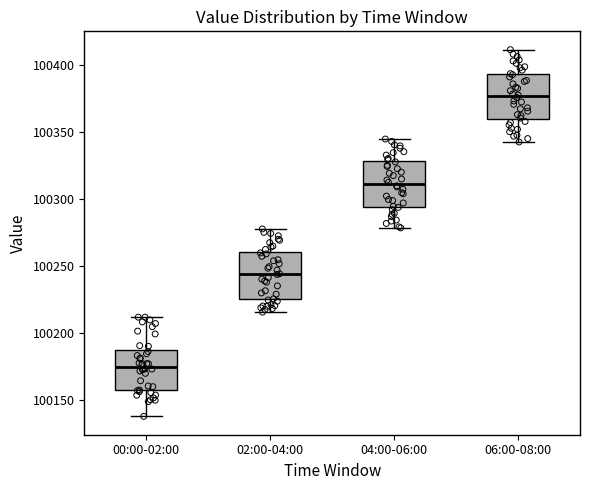

Which box has the lowest median line?

00:00-02:00